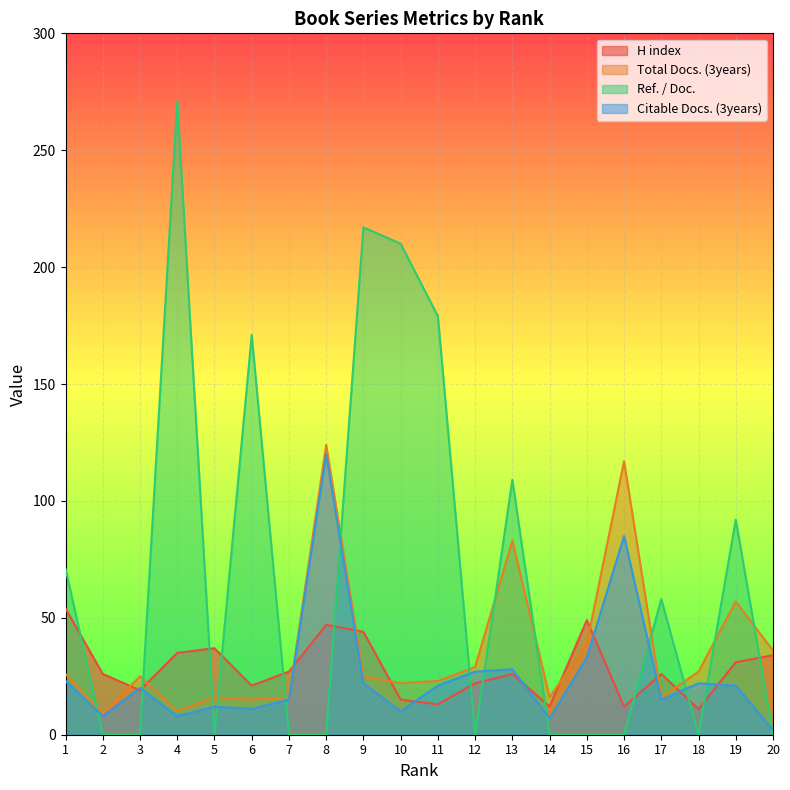

What is the sum of all H index values?

561